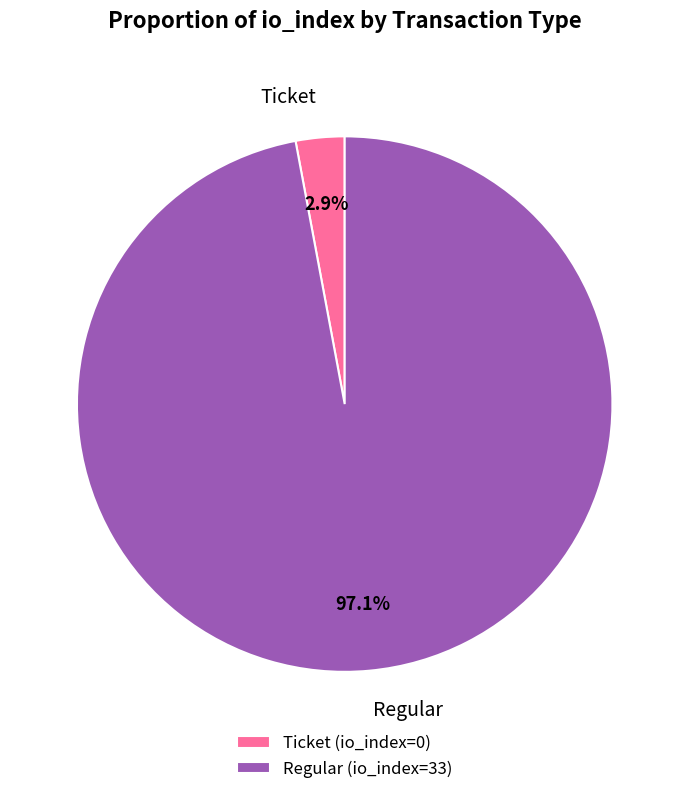

Which has a higher value, Ticket or Regular?

Regular